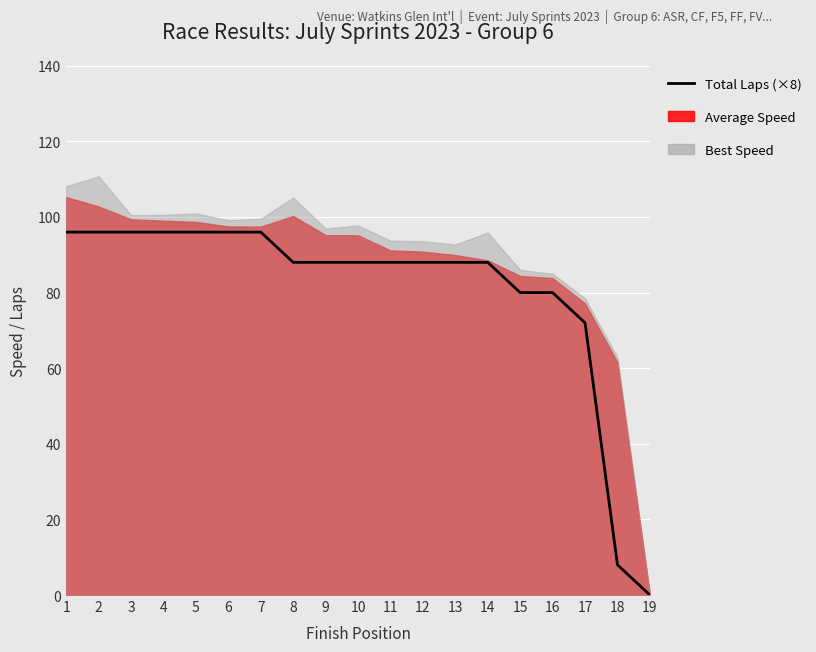

Where is the data nearest to the value 48?

17